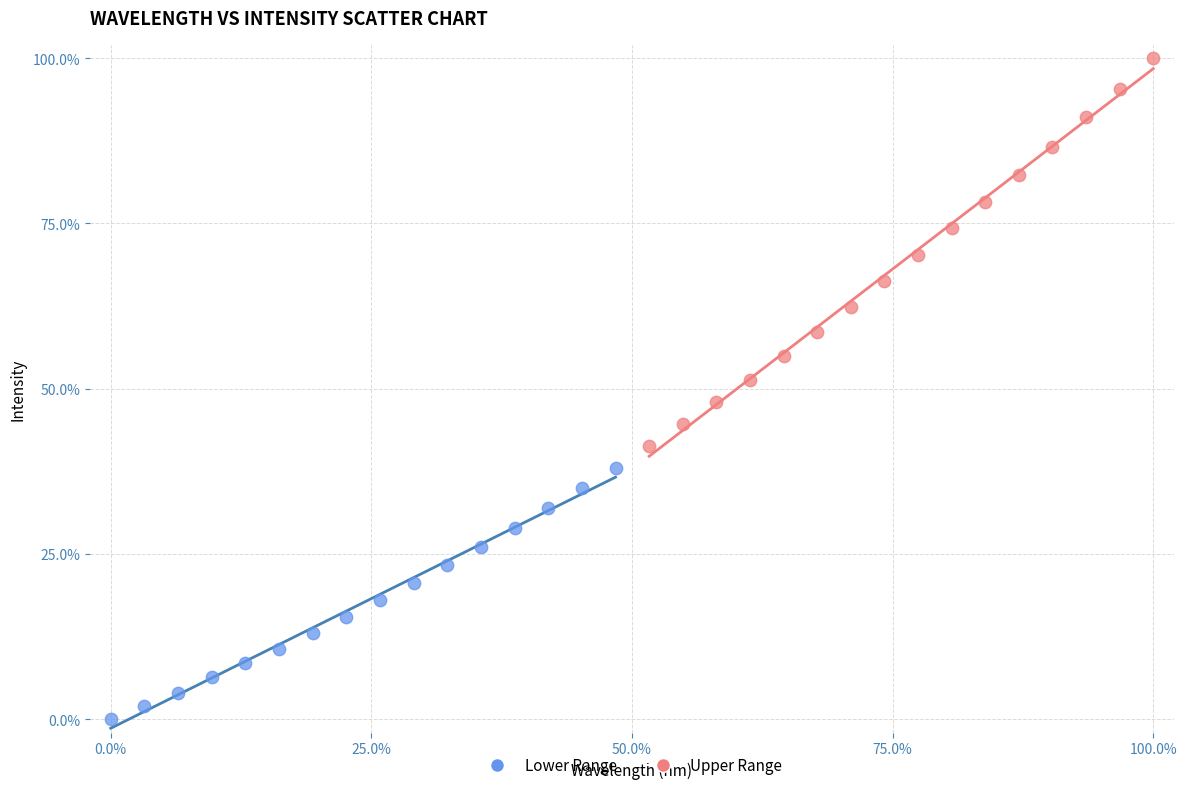

Which series contains the lowest Y value?

Lower Range